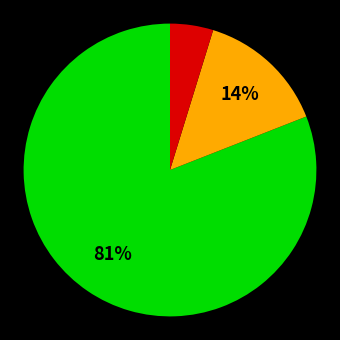

Is there any slice that represents more than half of the pie?

Yes